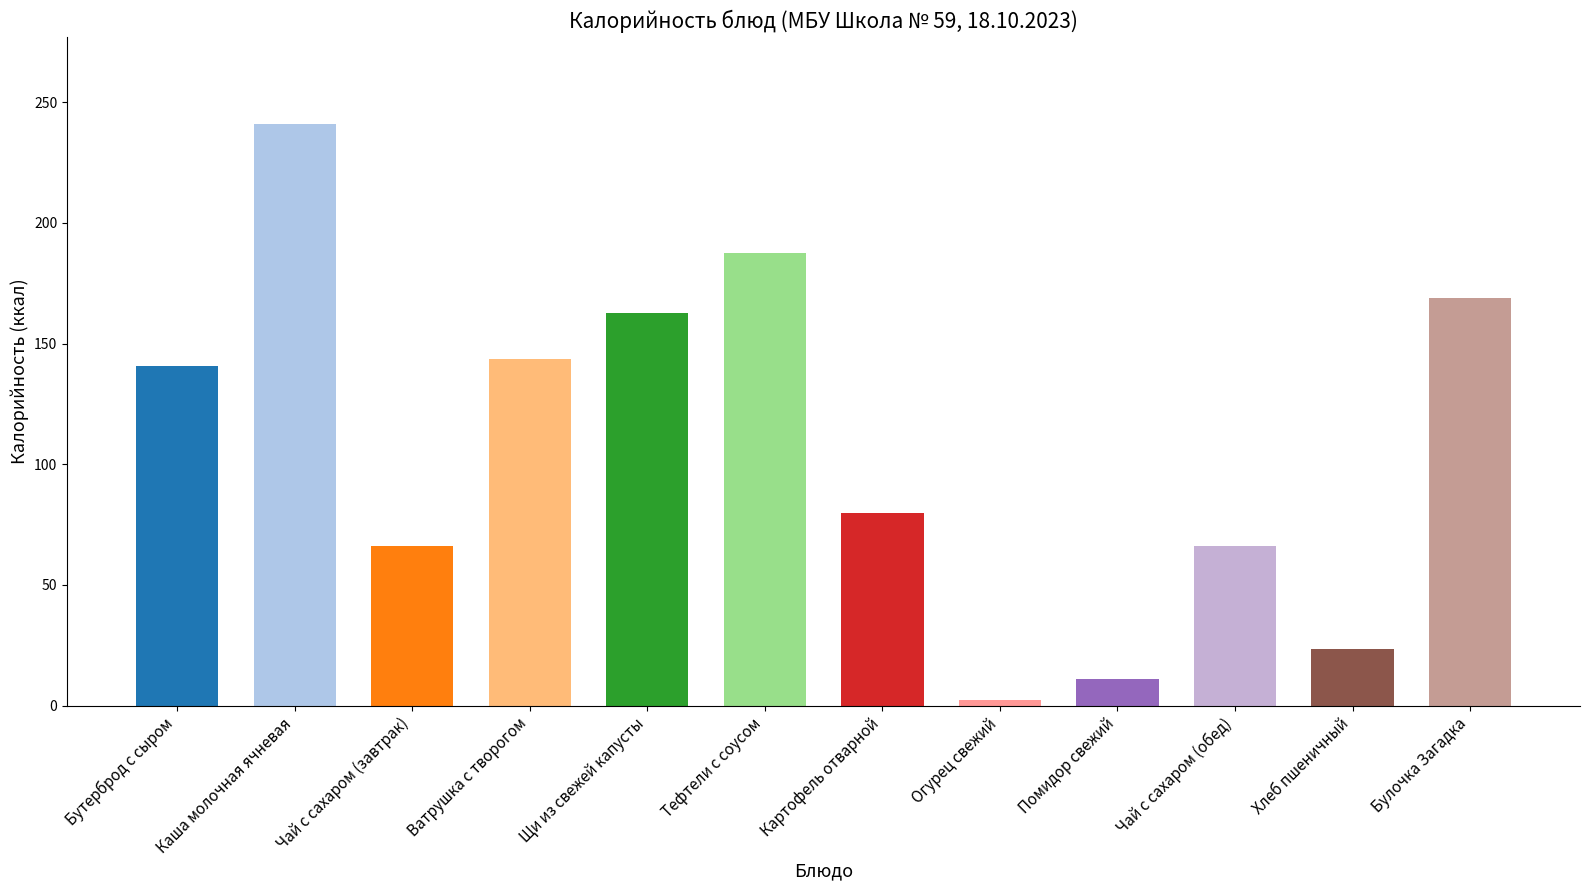

What is the label of the 1st bar from the left?

Бутерброд с сыром